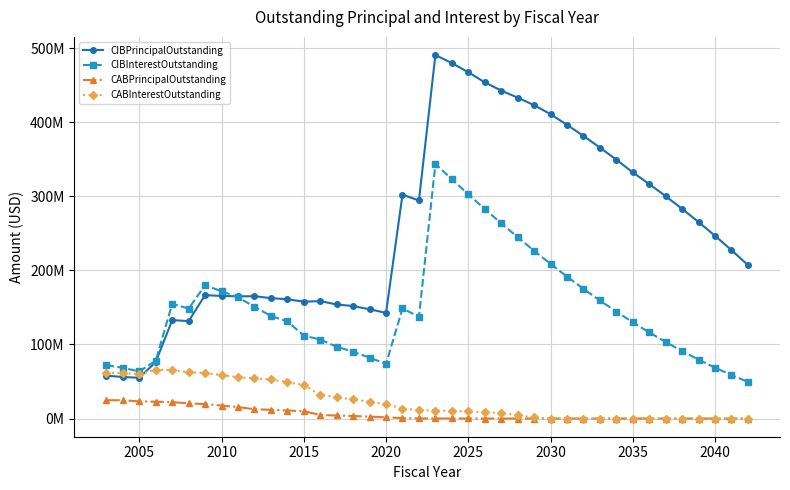

What are all the series names shown in the legend?

CIBPrincipalOutstanding, CIBInterestOutstanding, CABPrincipalOutstanding, CABInterestOutstanding